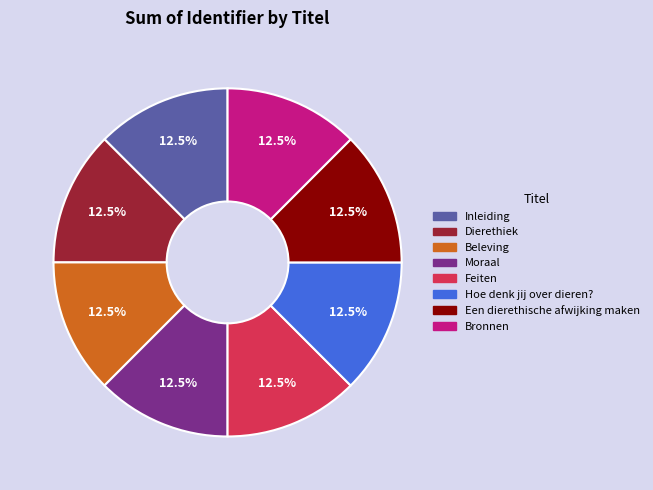

Approximately how many times larger is the value at Een dierethische afwijking maken compared to Inleiding?

1.0